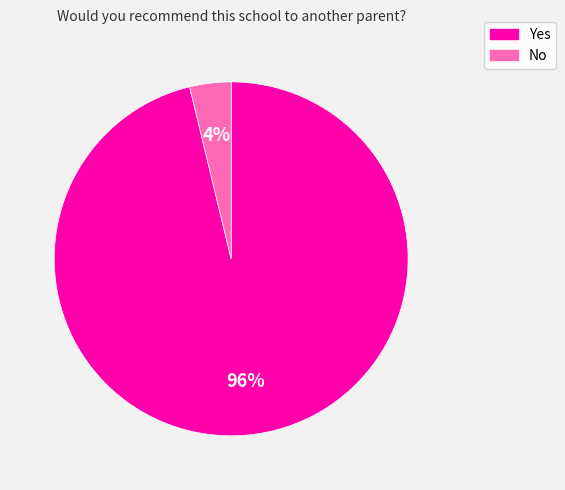

Is it true that No is 10% of the pie?

False